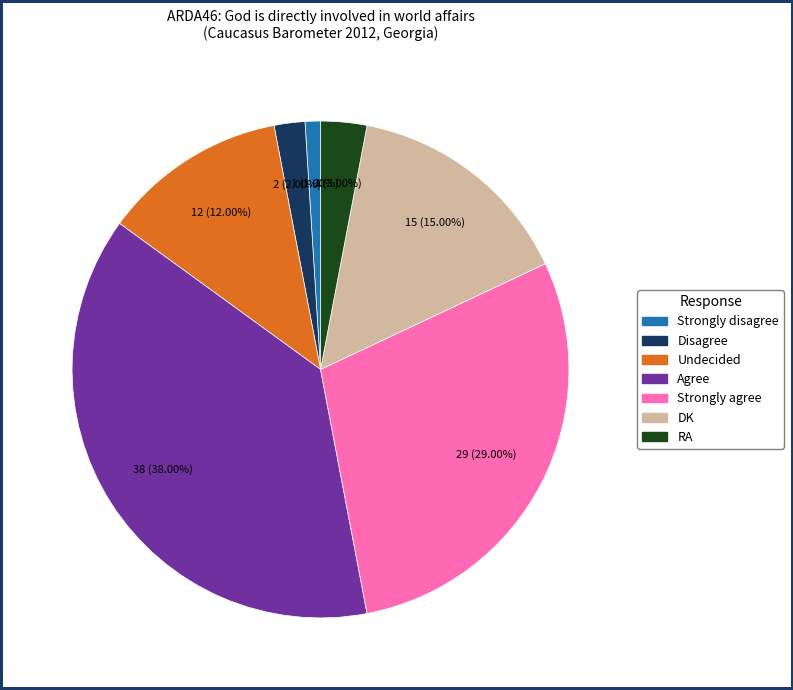

What percentage do Agree and RA together represent?

41.0%